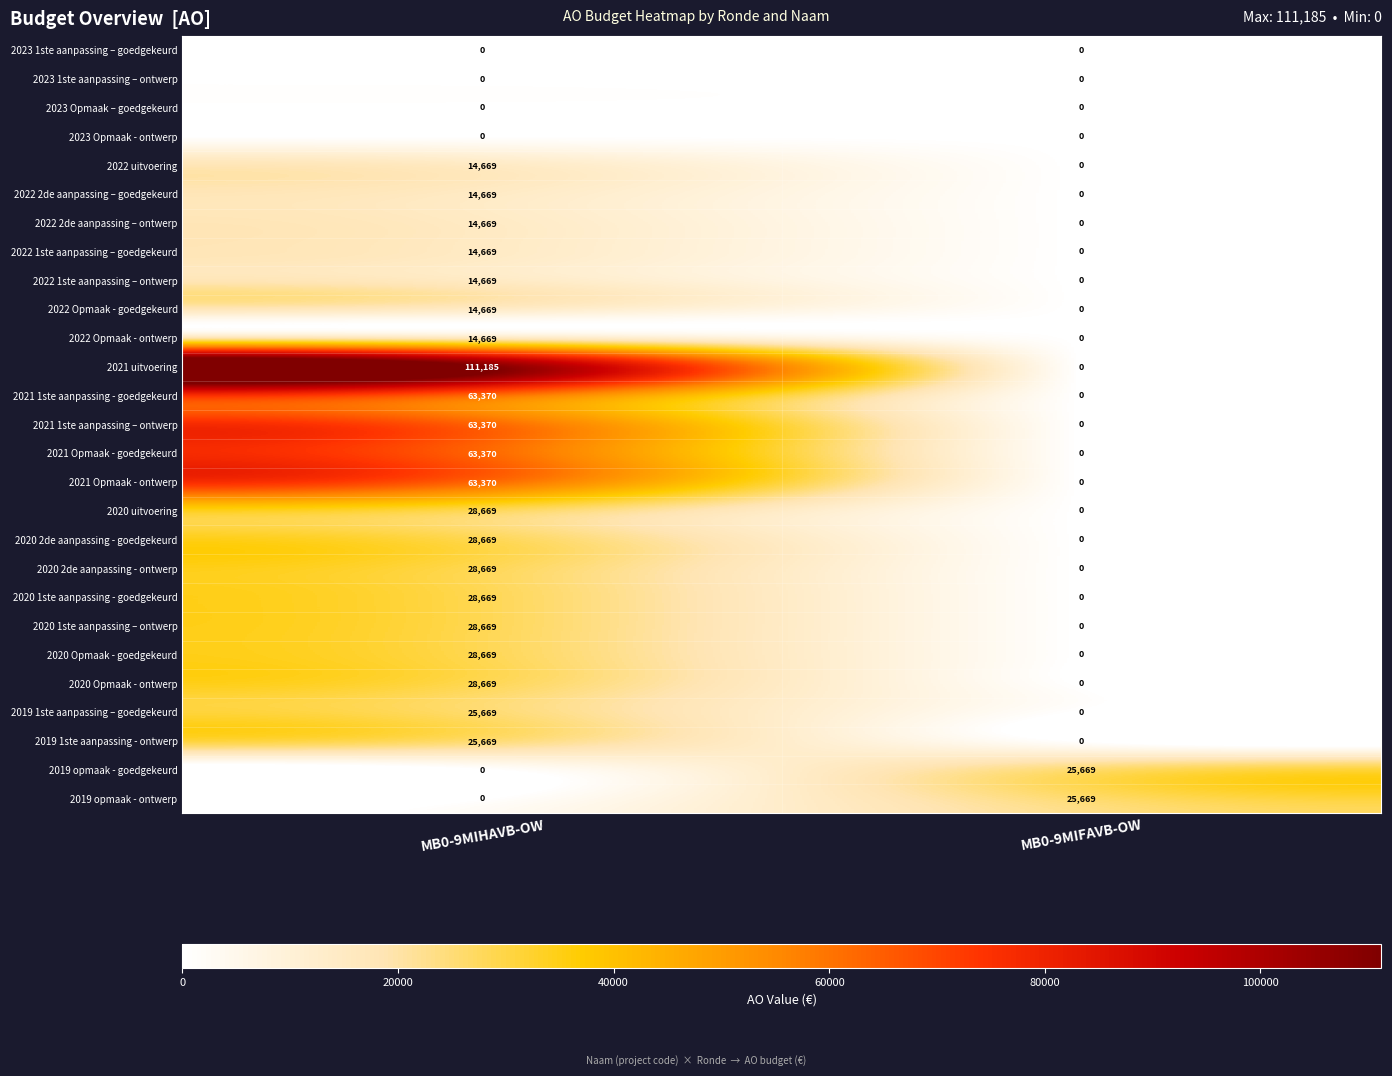

What is the maximum value for 2021 Opmaak - ontwerp?

63370